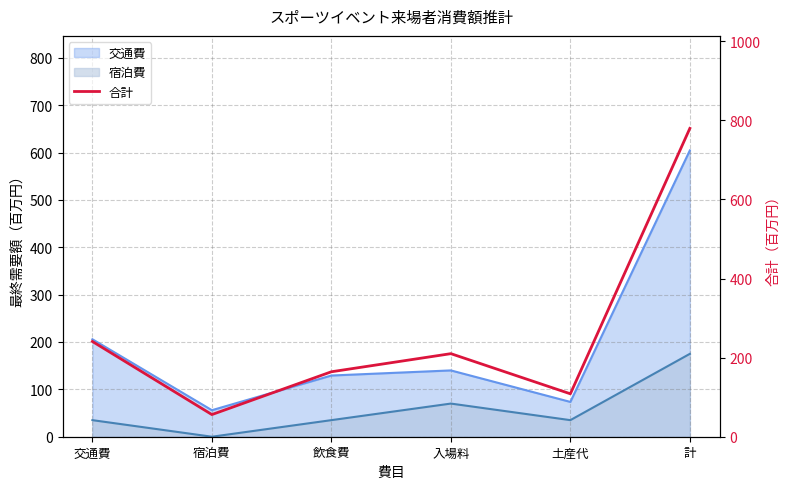

List the labels in order of value, smallest first.

宿泊費, 土産代, 飲食費, 入場料, 交通費, 計